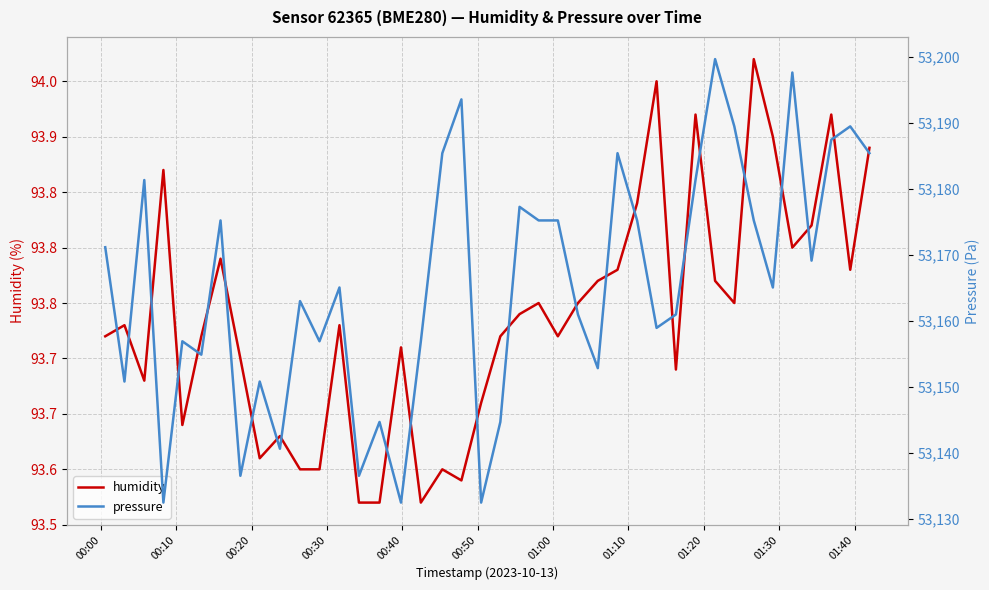

What are all the series names shown in the legend?

humidity, pressure